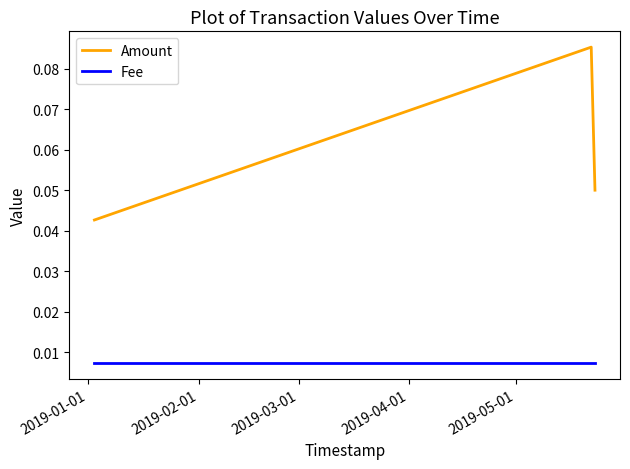

List the series in order of their peak value, highest first.

Amount, Fee